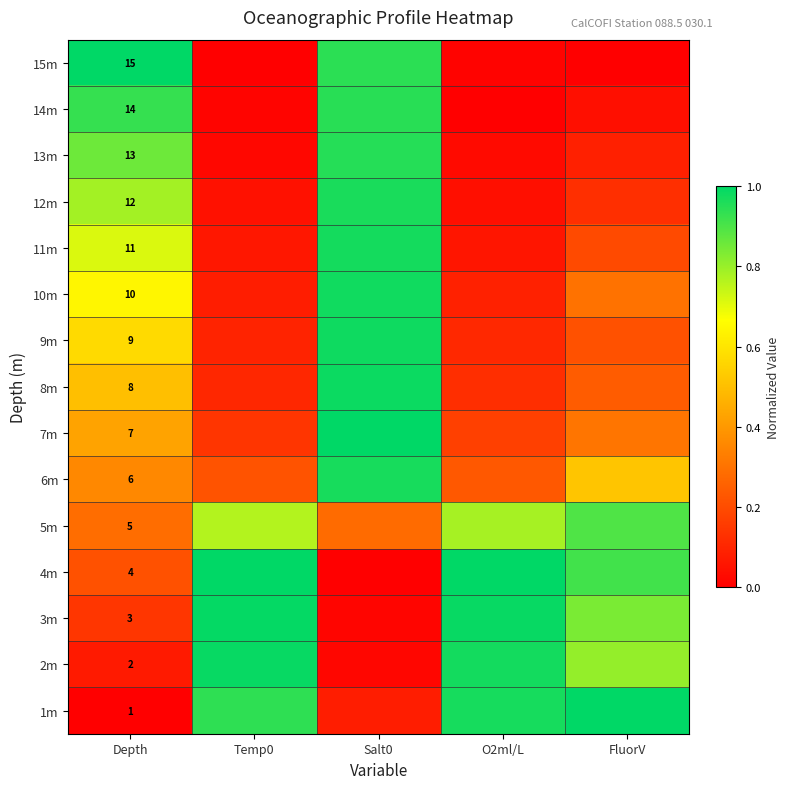

Between Depth and Temp0, which is larger?

Depth